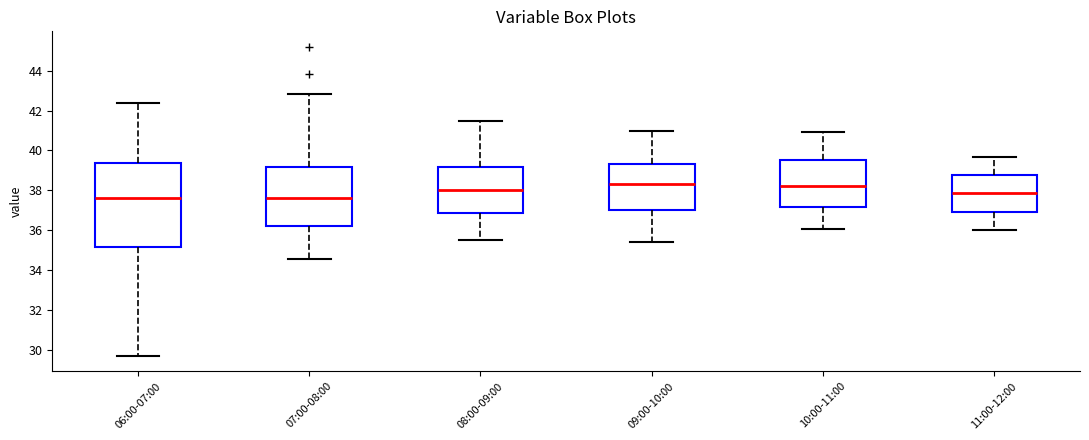

Reading left to right, transcribe this box plot: for each box, give where its median line is, the range the box spans, and where its two whiskers end, as read against the y-axis. The values are not printed on the chart, so give them approximately, as read against the axis.

06:00-07:00: median 37.6, box 35.2 to 39.4, whiskers 29.8 to 42.4
07:00-08:00: median 37.6, box 36.2 to 39.2, whiskers 34.6 to 42.8
08:00-09:00: median 38.0, box 36.8 to 39.2, whiskers 35.6 to 41.6
09:00-10:00: median 38.4, box 37.0 to 39.4, whiskers 35.4 to 41.0
10:00-11:00: median 38.2, box 37.2 to 39.6, whiskers 36.0 to 41.0
11:00-12:00: median 37.8, box 37.0 to 38.8, whiskers 36.0 to 39.6